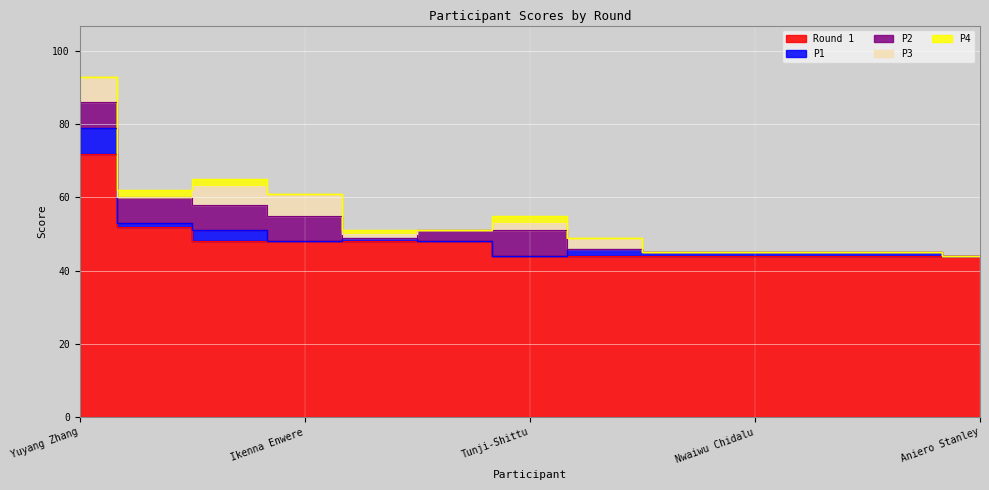

The P1 series shows 1 at Nwizu Goodluck. True or false?

False